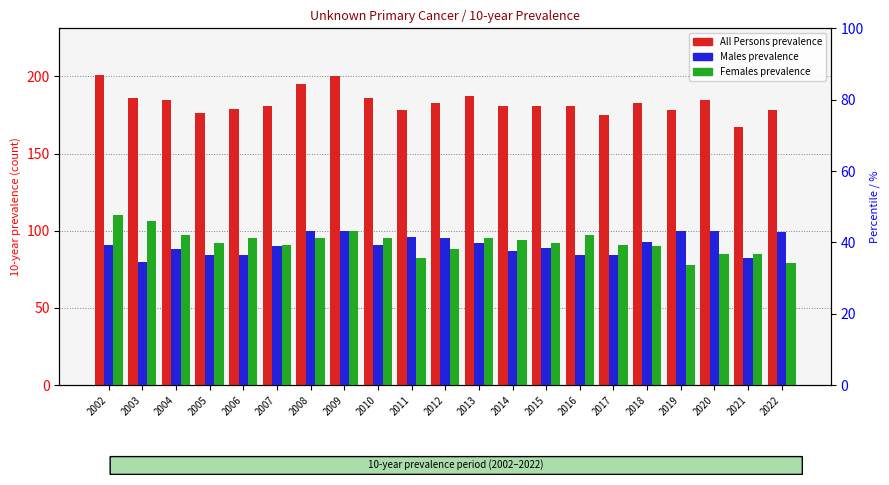

What is the greatest value displayed?

201